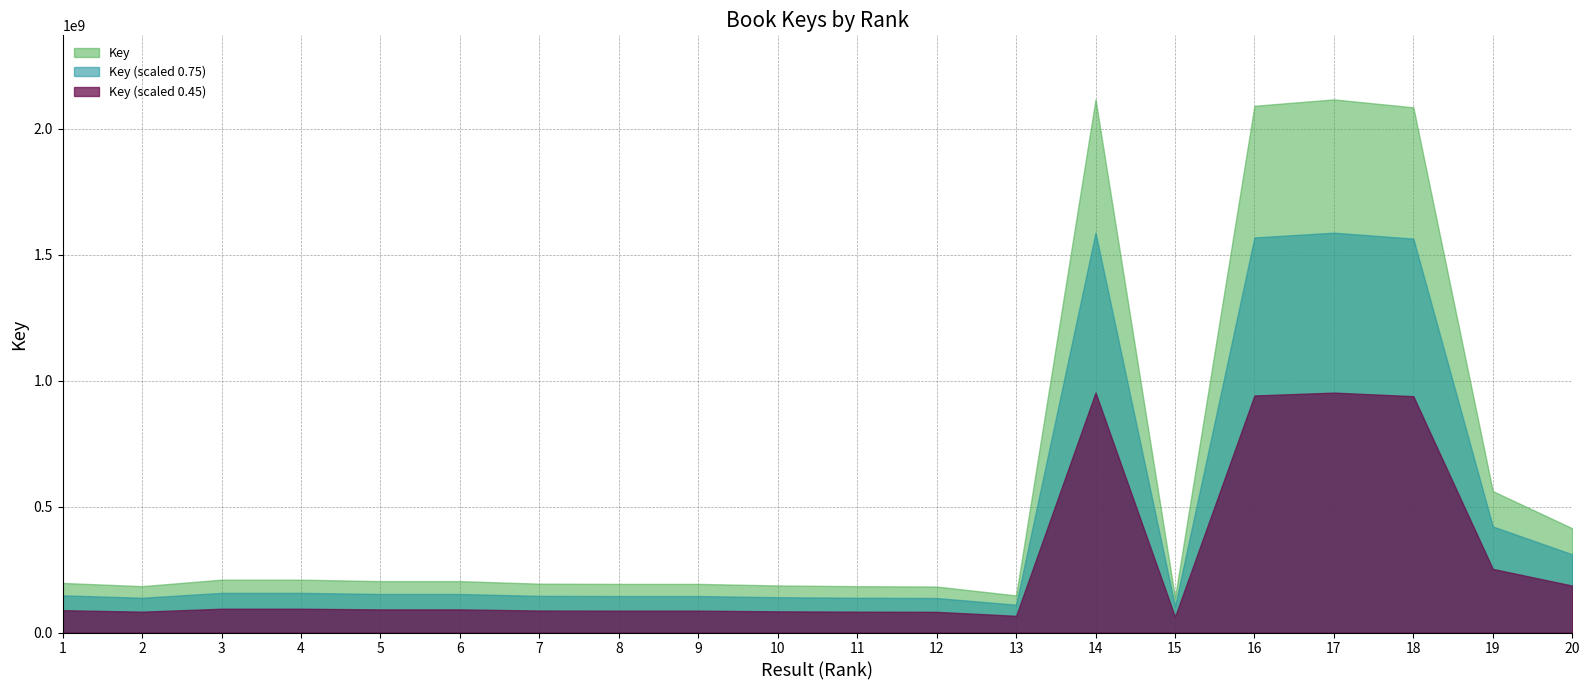

What is the ratio of the value at 18 to the value at 20?

5.0